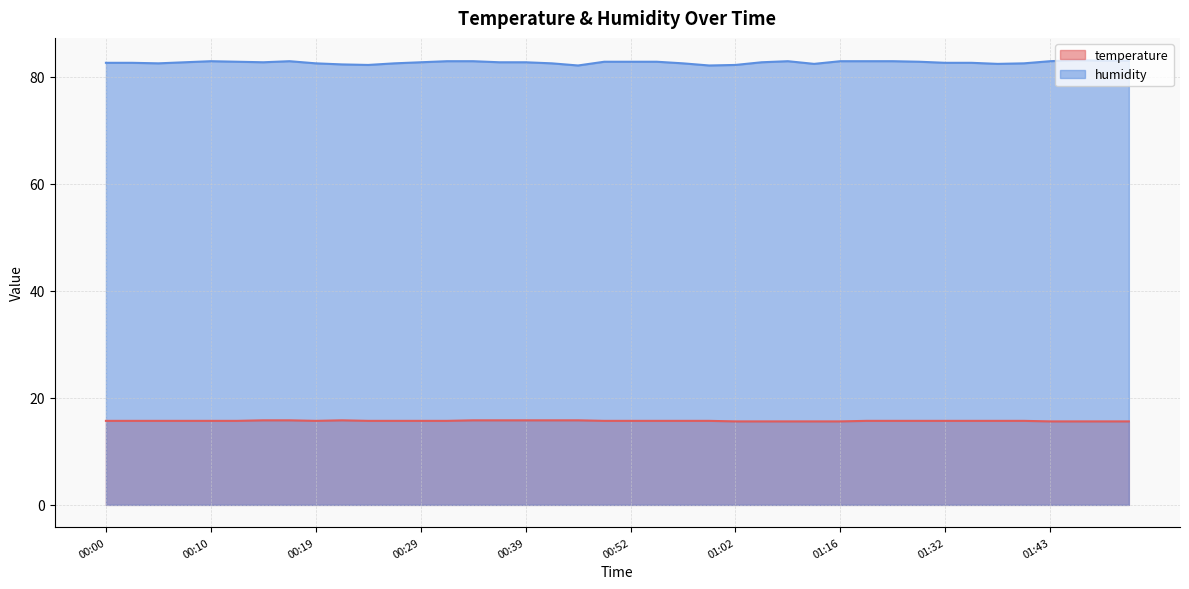

What are all the series names shown in the legend?

temperature, humidity